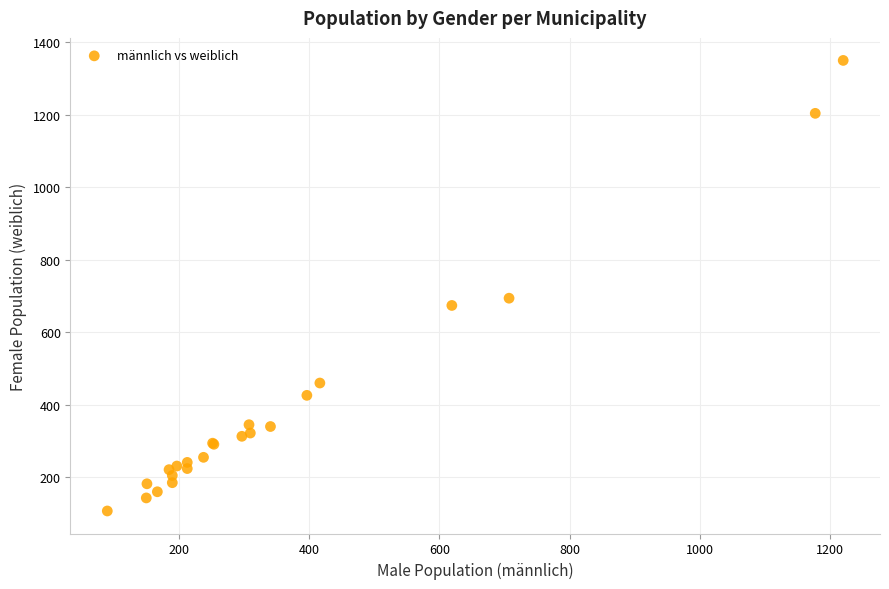

What Y value in the scatter plot is closest to 728?

694